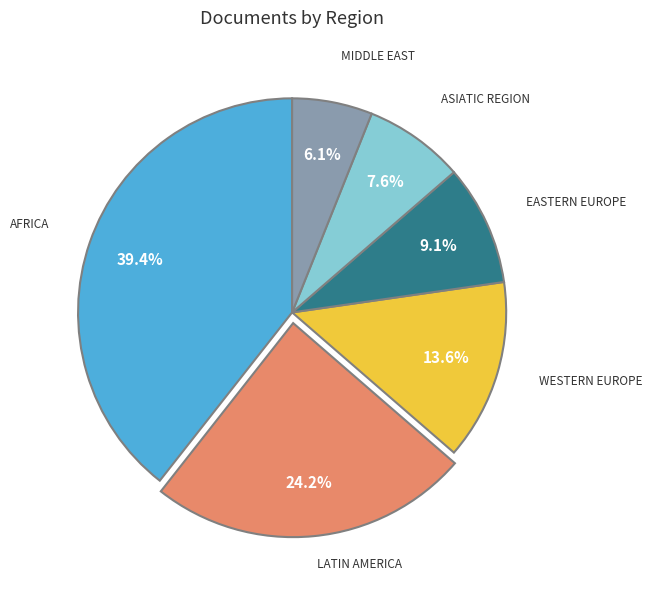

Is there a majority slice in this chart?

No